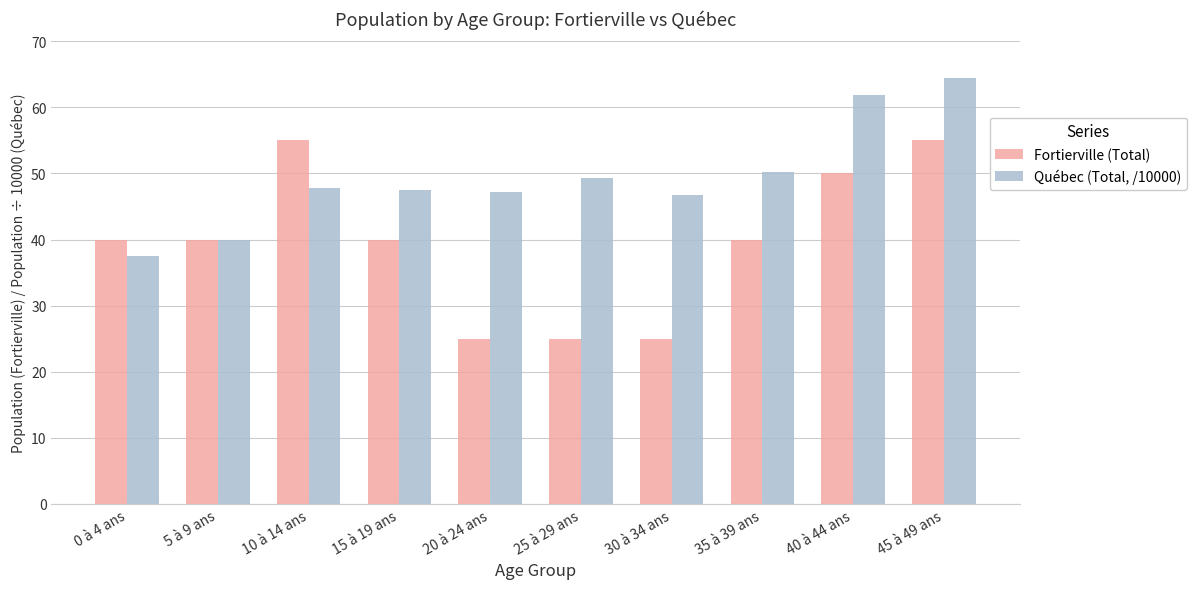

What is the maximum value shown in the chart?

64.4